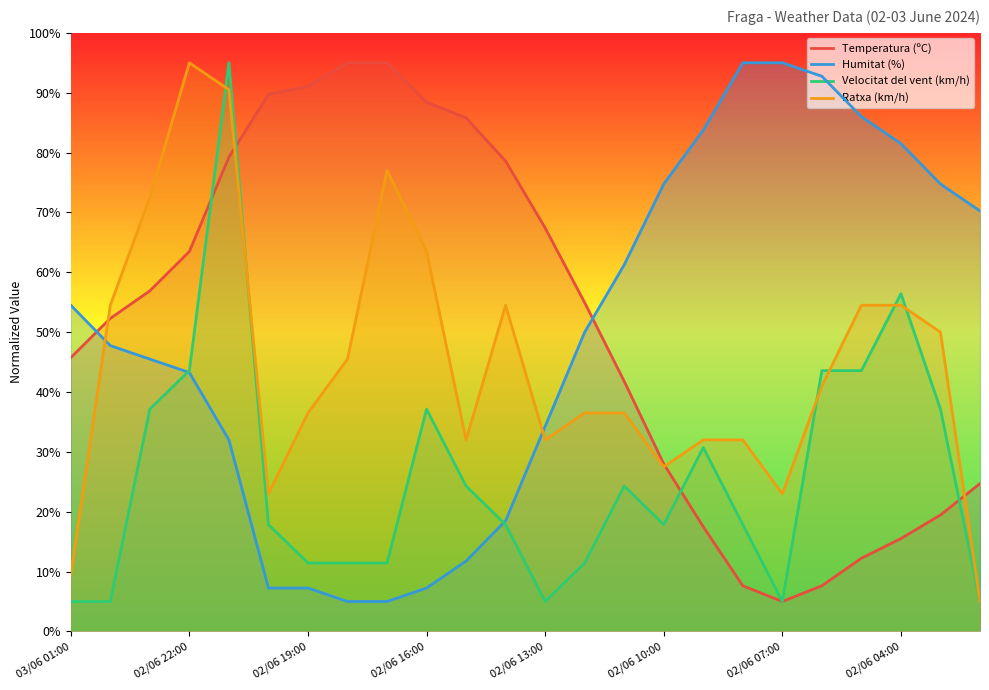

Which series has the largest total across all categories?

Temperatura (ºC)